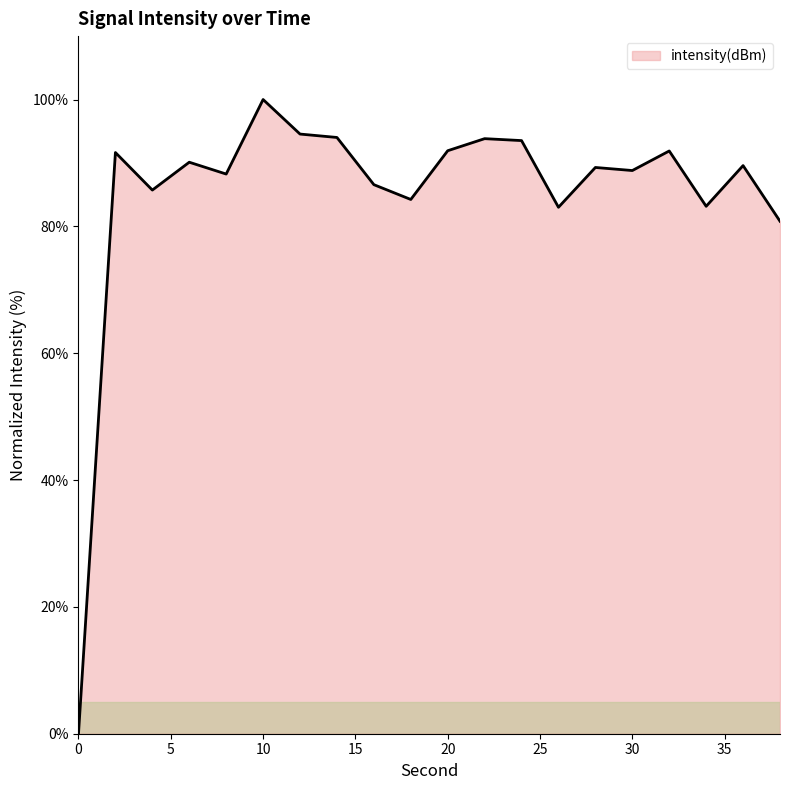

What is the difference between the maximum and minimum values?

100.0